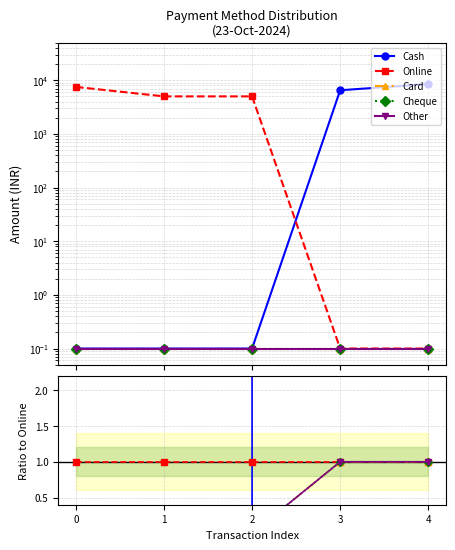

How many data points does each series have?

5